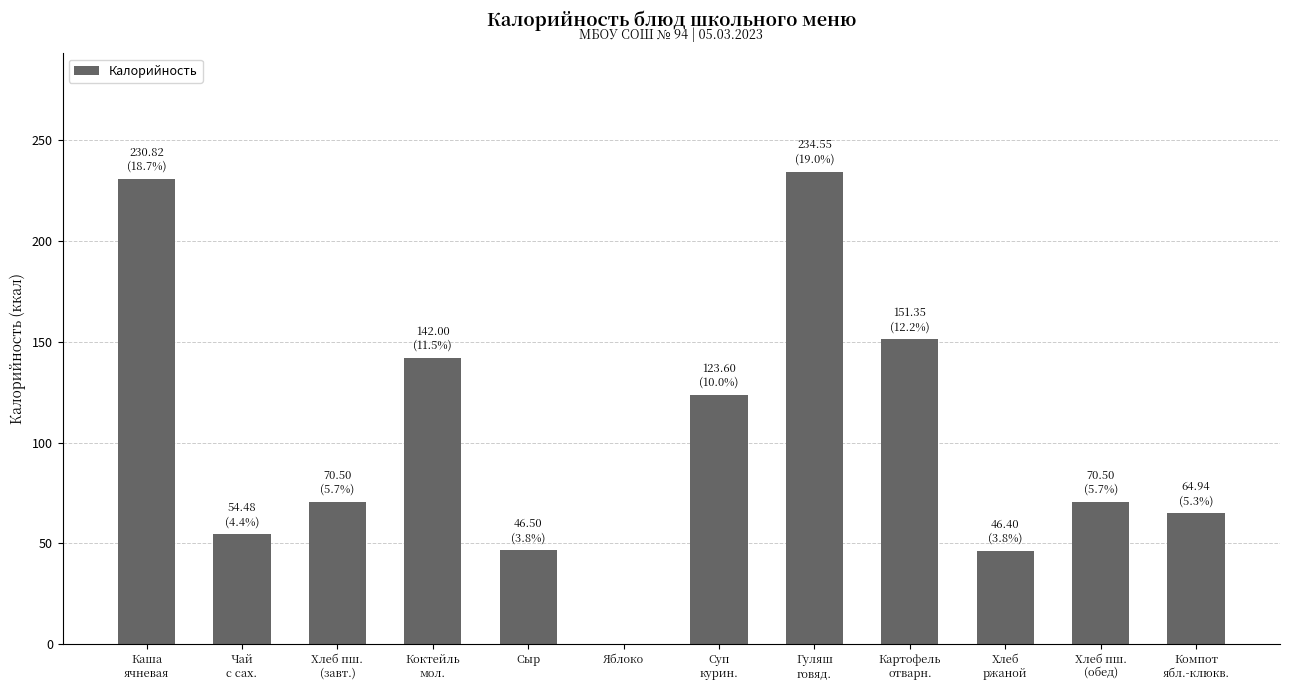

Between Компот
ябл.-клюкв. and Коктейль
мол., which is larger?

Коктейль
мол.